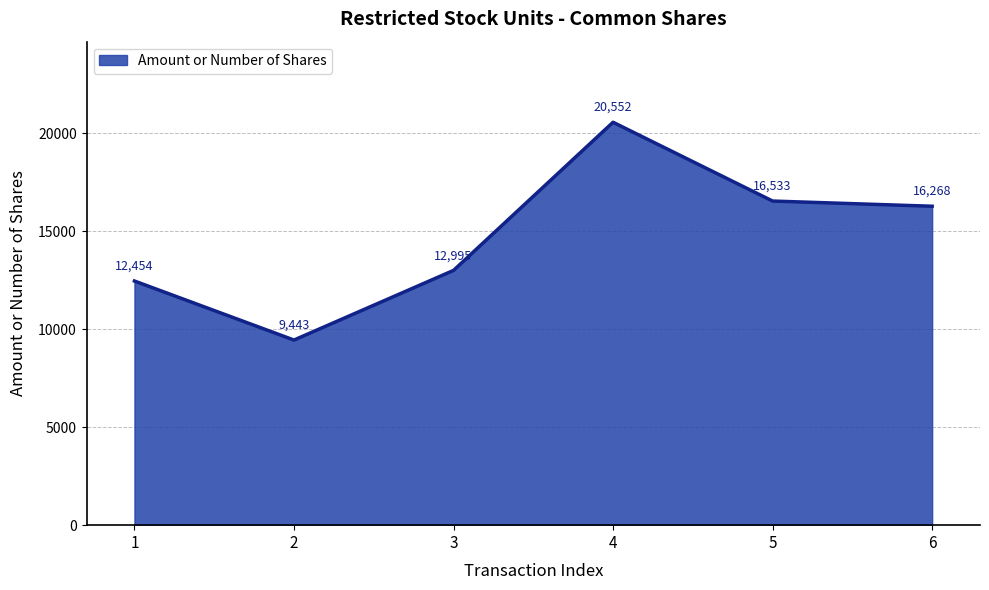

At which category does the data reach its first local peak?

4